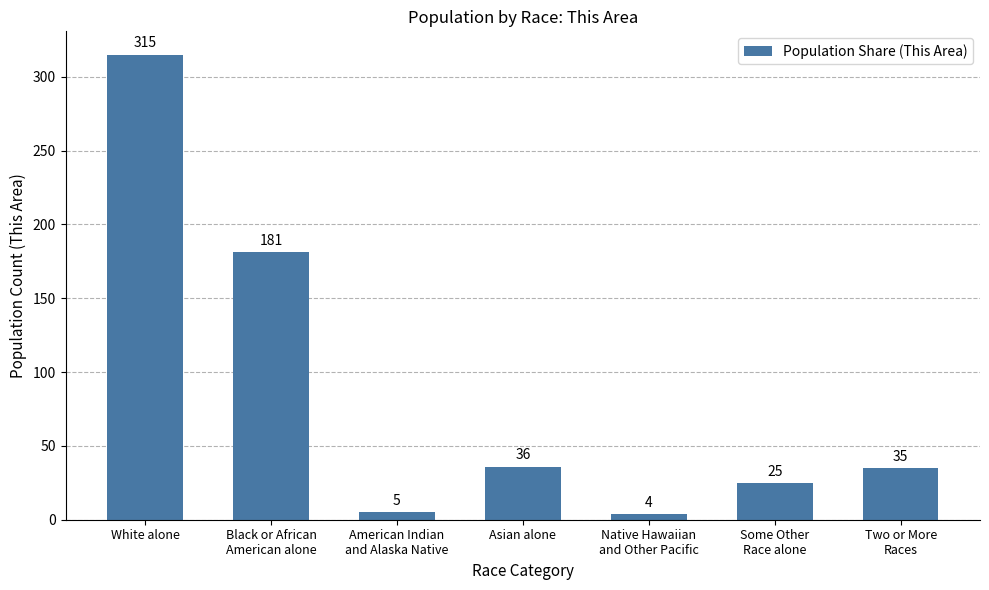

What is the greatest value displayed?

315